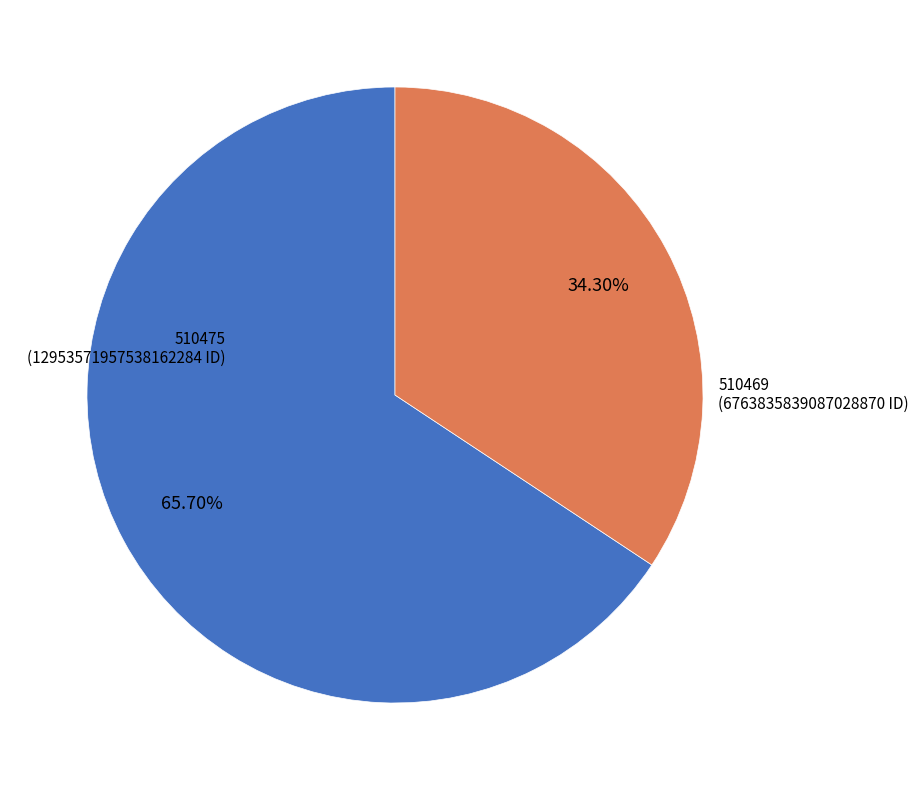

Does any single category account for the majority?

Yes